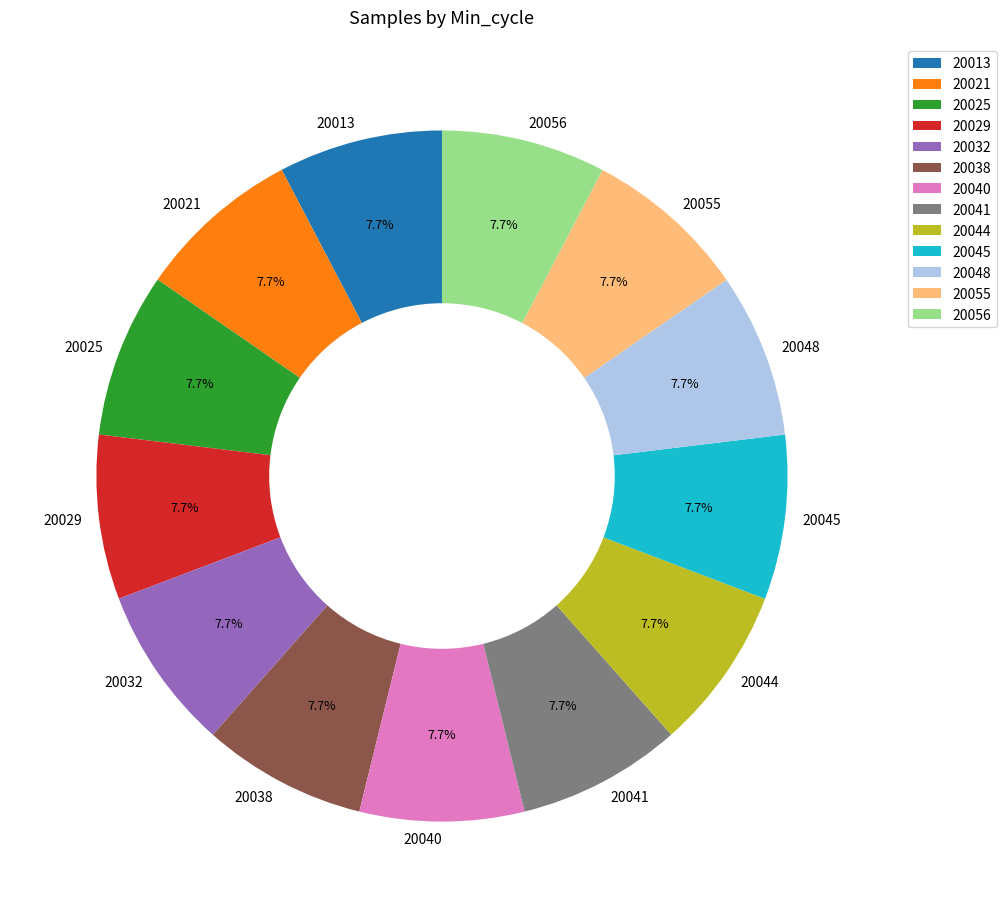

Approximately how many times larger is the value at 20021 compared to 20032?

1.0